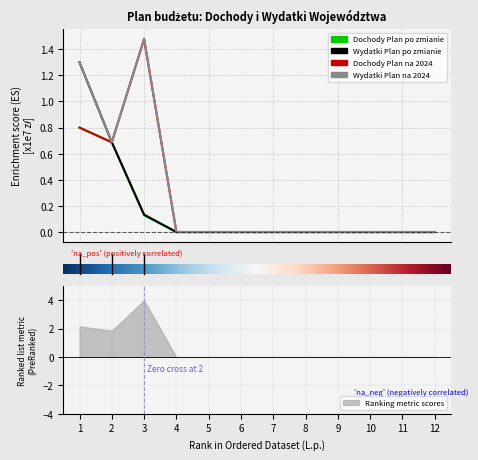

Count the Dochody Plan po zmianie values in the range 0 to 1.

12